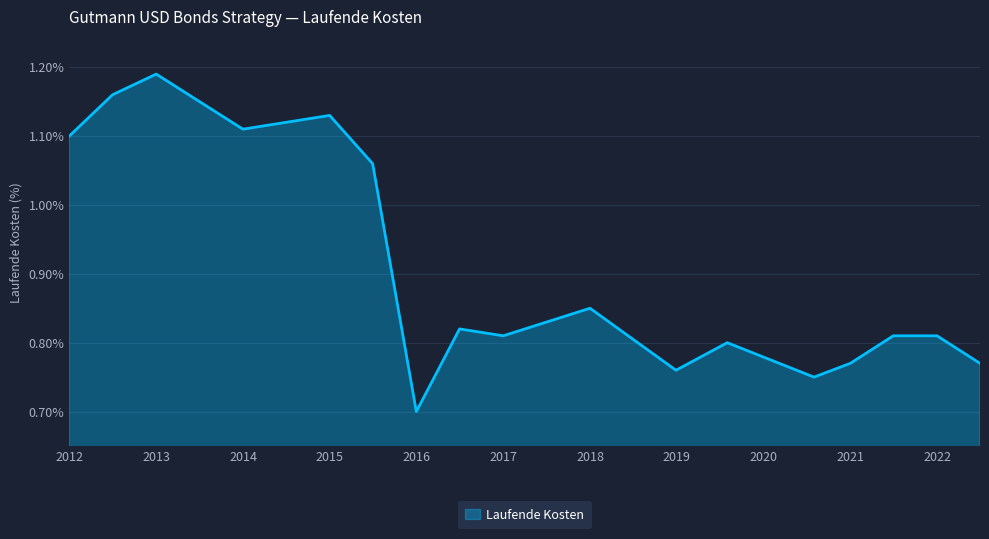

What is the difference between the maximum and second lowest values?

0.4